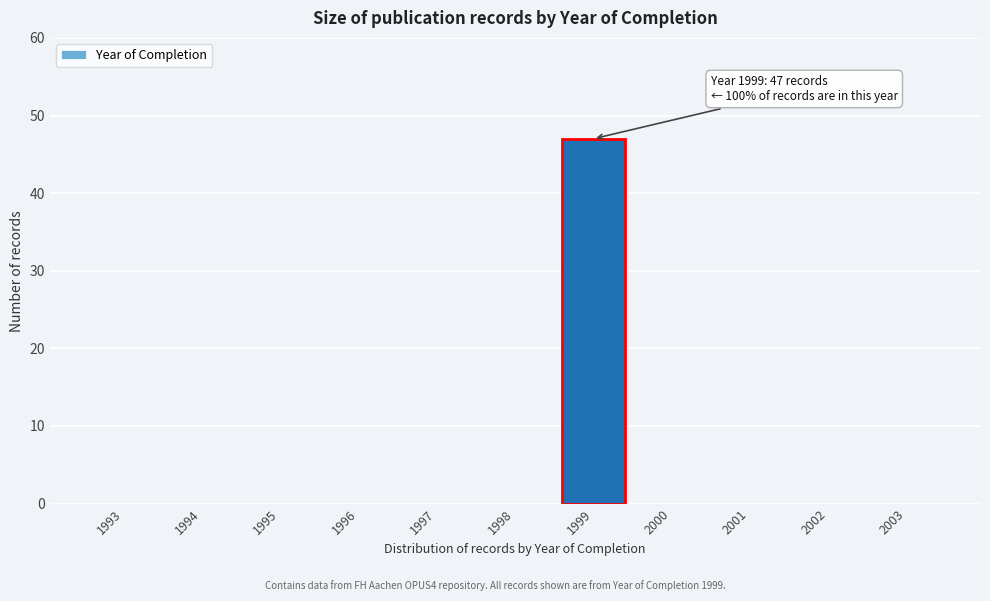

Reading left to right, list all the values displayed in this chart.

1993=0	1994=0	1995=0	1996=0	1997=0	1998=0	1999=47	2000=0	2001=0	2002=0	2003=0